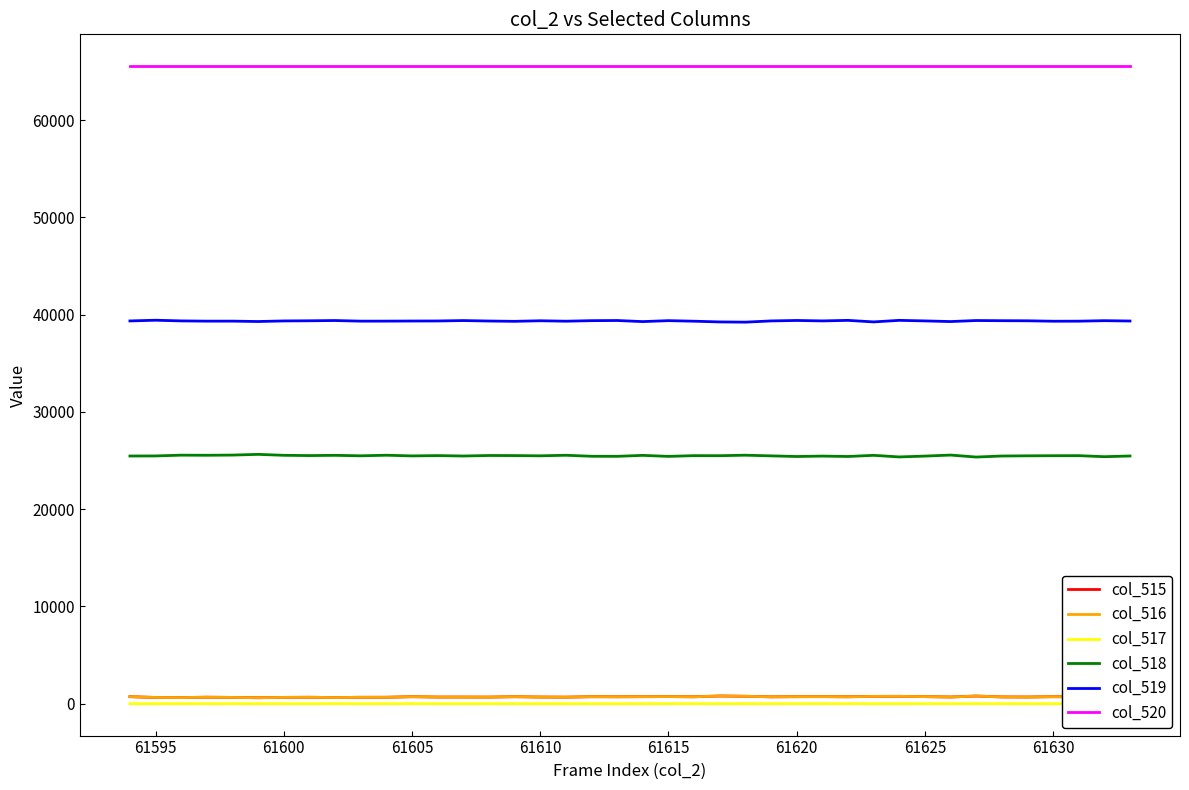

True or false: col_515 and col_519 cross at least once.

False